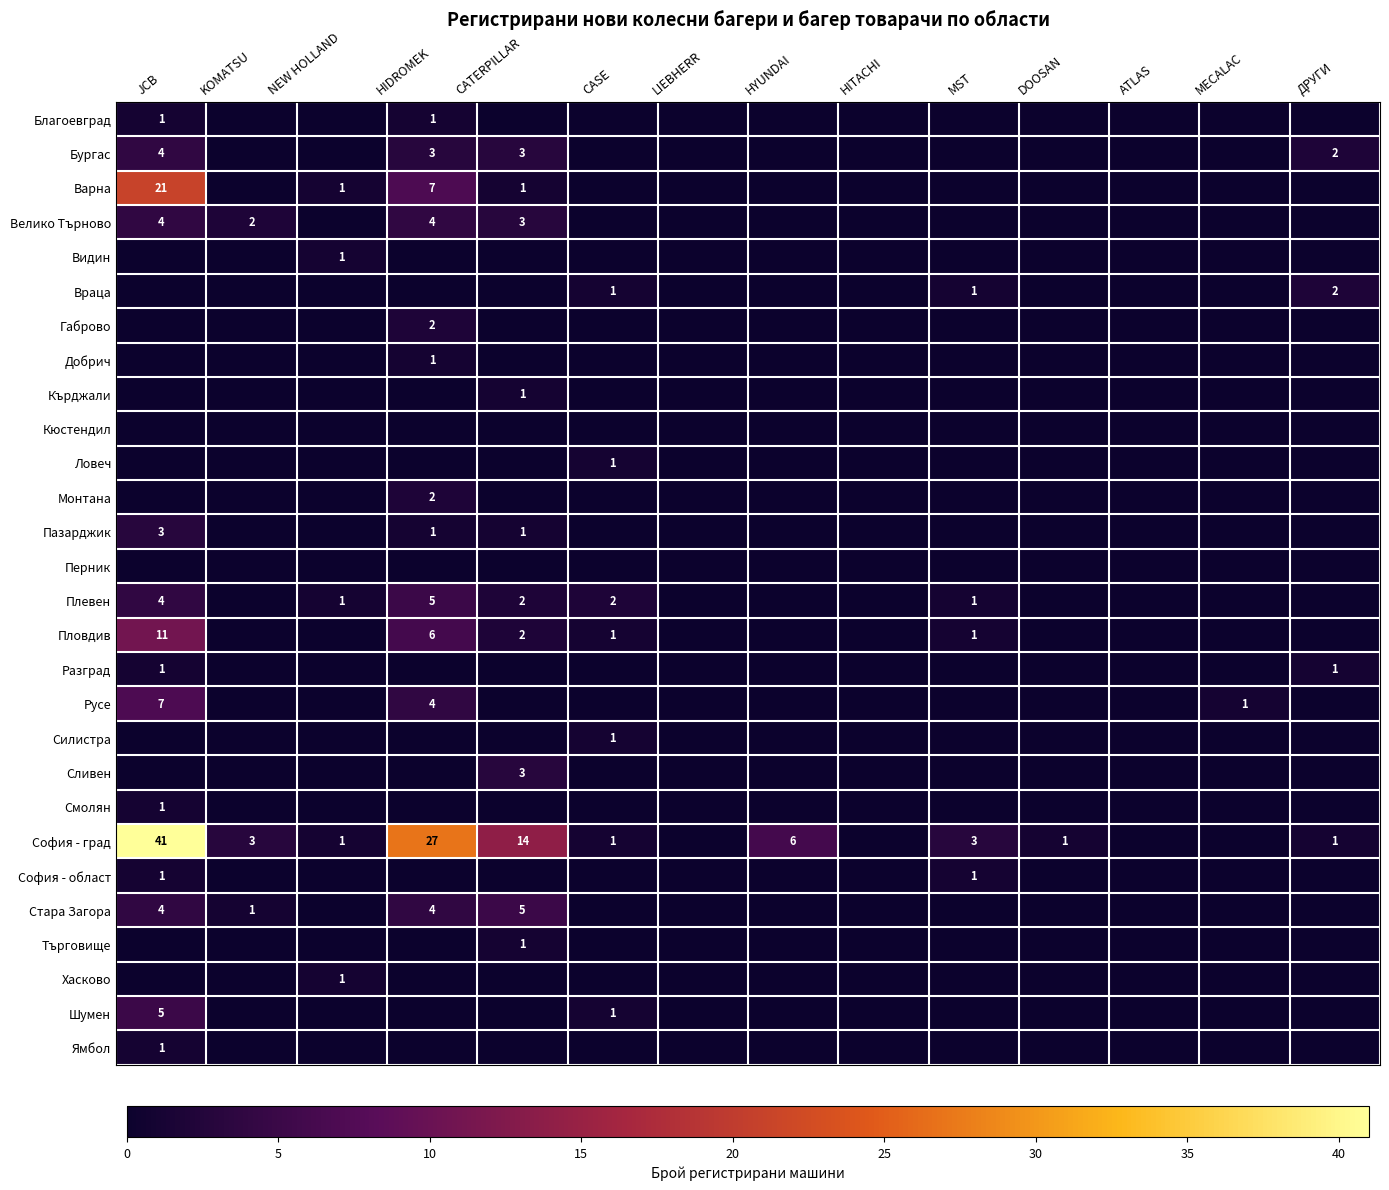

What is the difference between the maximum and second lowest values in the София - град series?

41